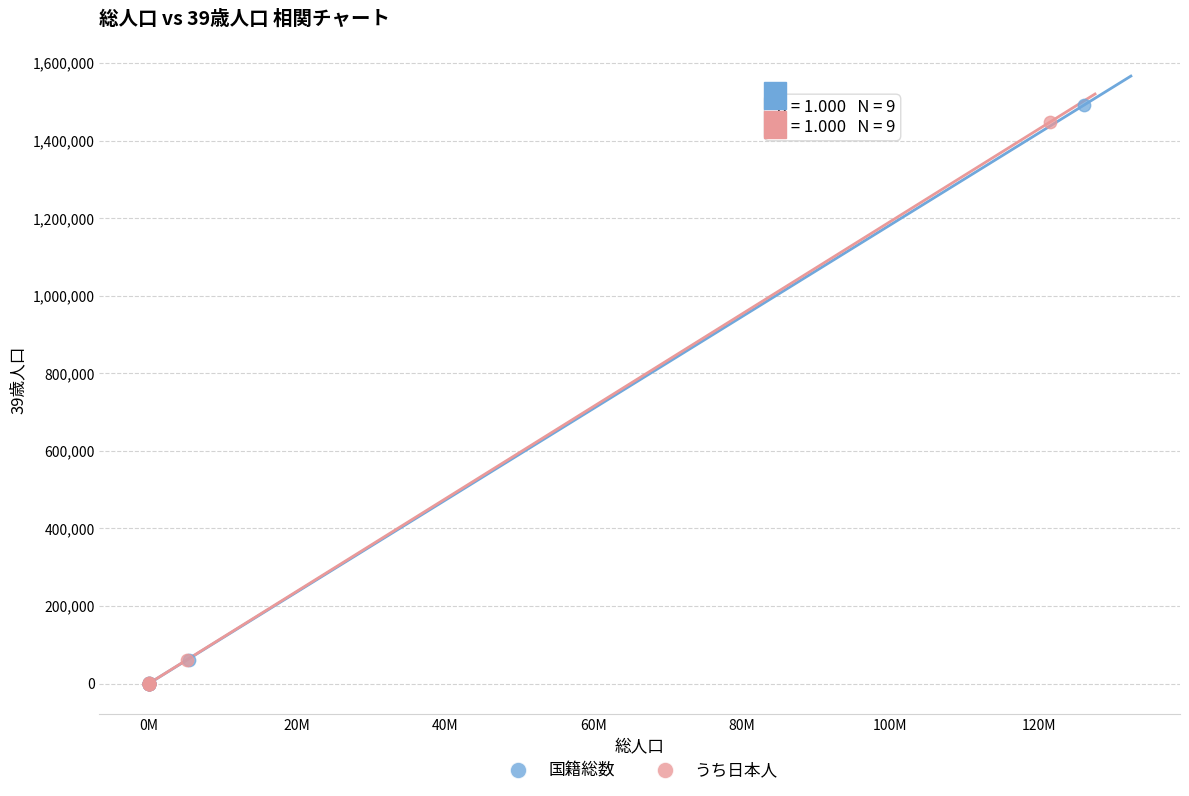

Which series has the largest Y range (max minus min)?

国籍総数